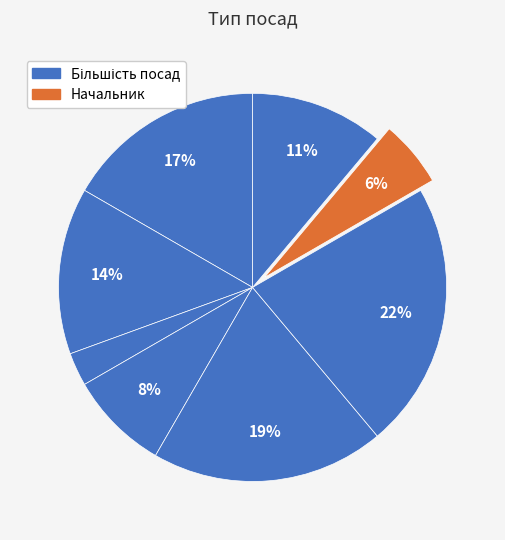

How many slices are in this pie chart?

8